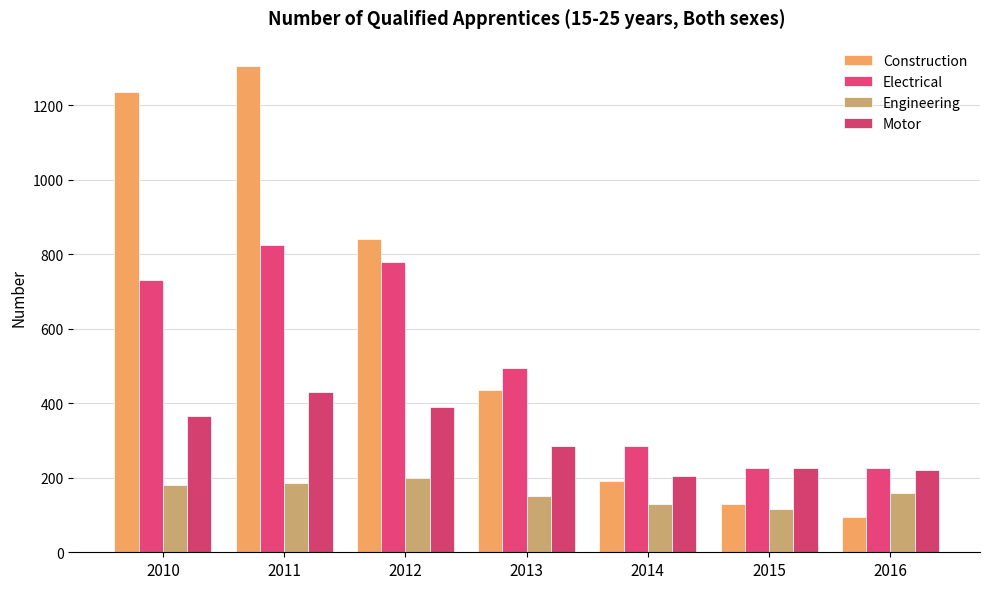

What is the value of the Construction bar at the 7th from the left?

95